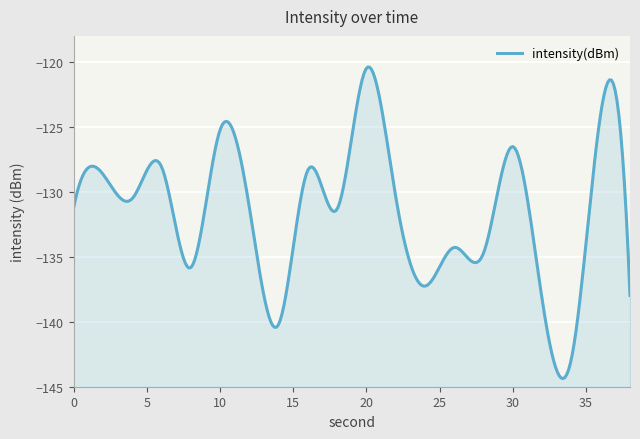

The chart shows a value of -130.5 at 4. True or false?

True